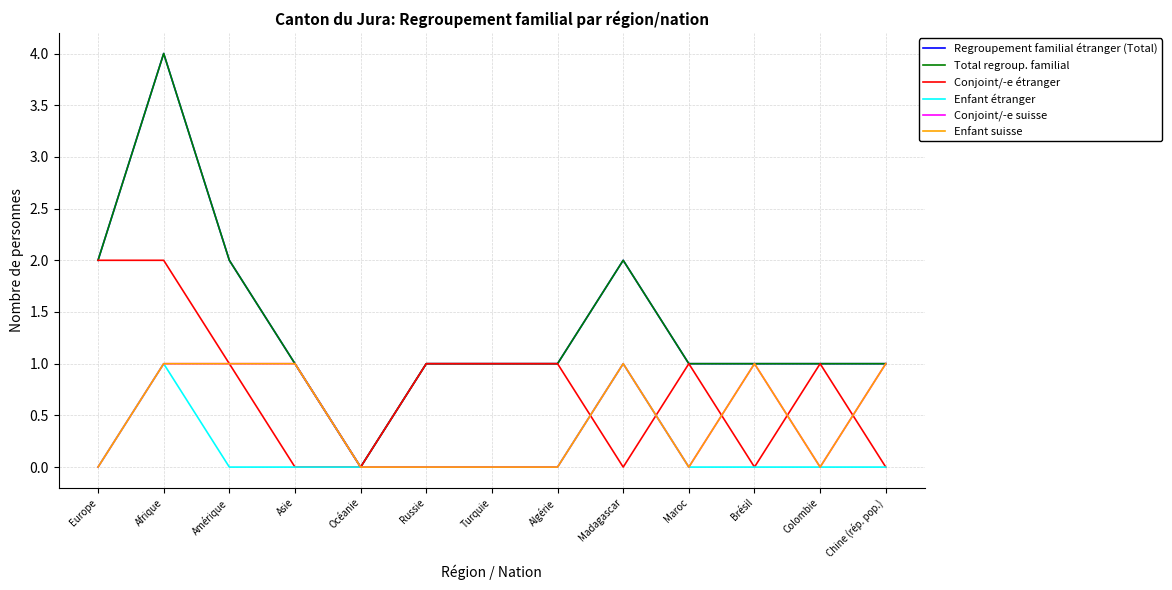

Does the chart display data point markers on the line(s)?

No